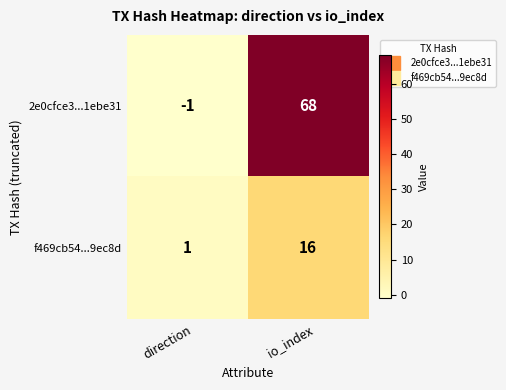

Rank the series by their maximum value, from highest to lowest.

2e0cfce3...1ebe31, f469cb54...9ec8d